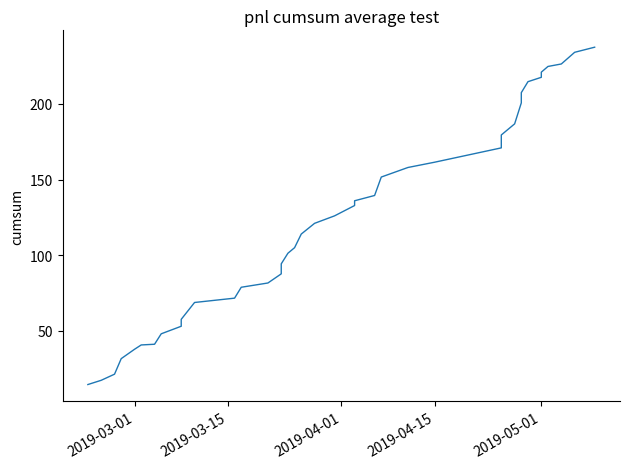

The chart shows a value of 161.5 at 2019-04-15. True or false?

True